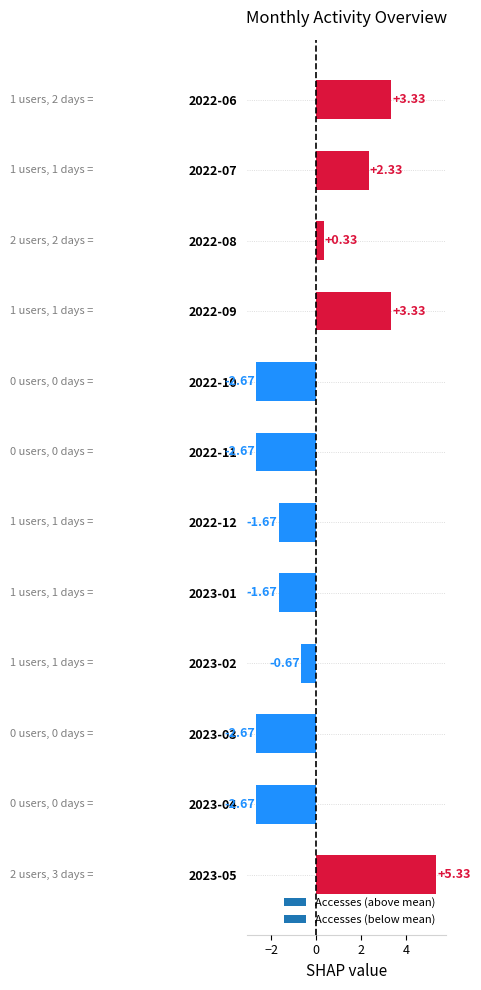

What is the difference between the values at 2022-09 and 2022-08?

3.0